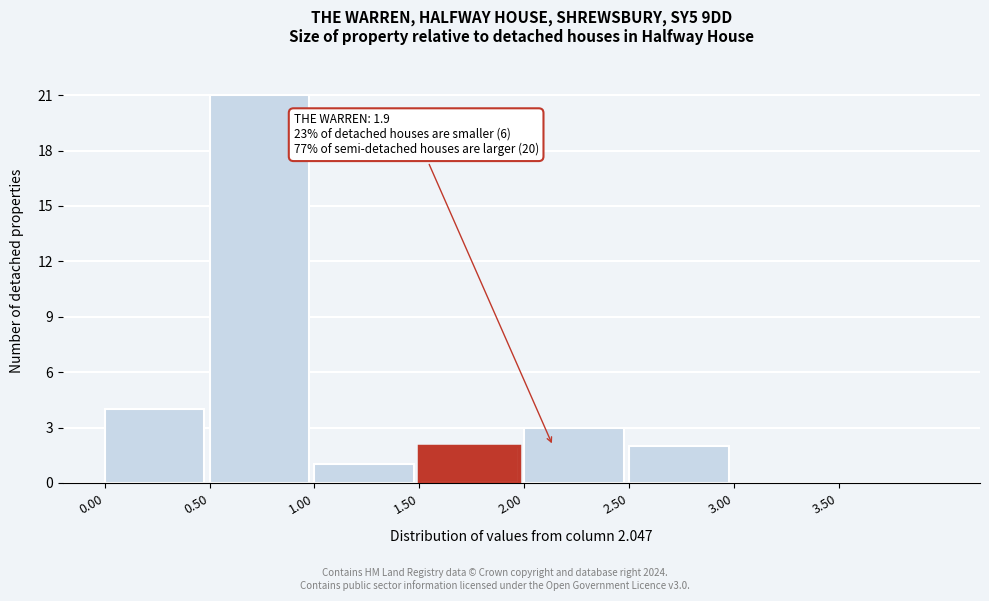

Over which range of the x-axis is the bar tallest?

0.5 to 1.0